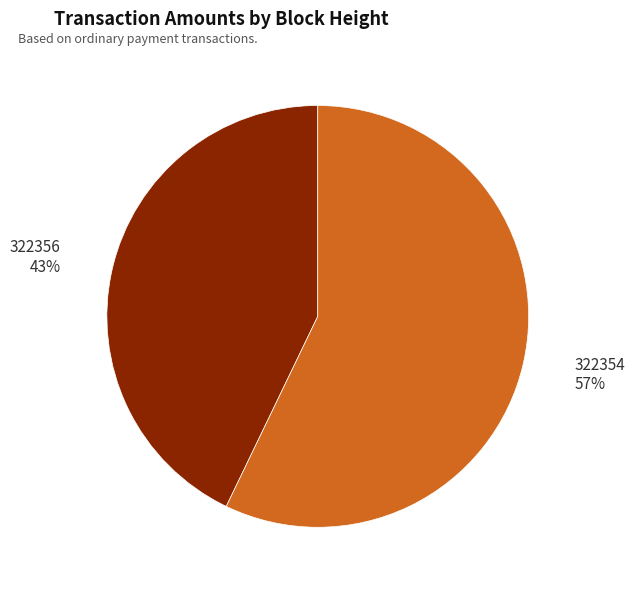

Does any single category account for the majority?

Yes